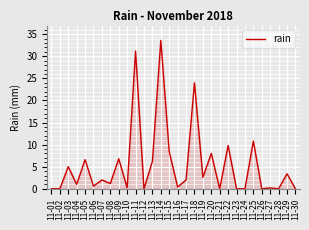

Is it true that the value at 11-26 is -13.3?

False